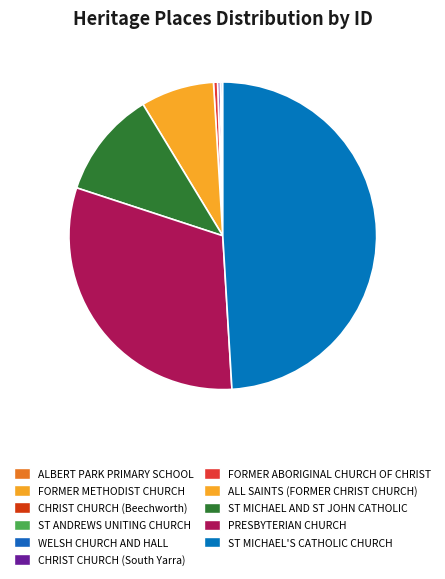

To the nearest percent, what is the average slice percentage?

9%